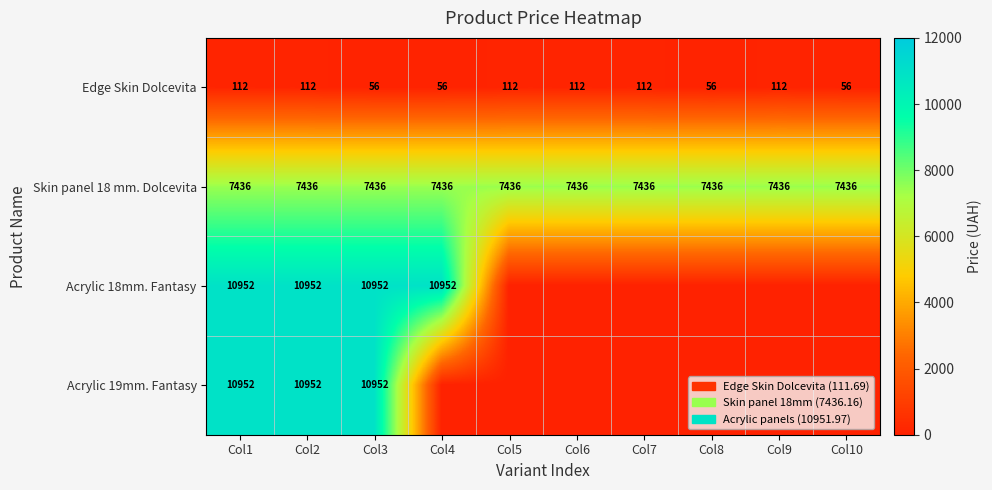

What is the total value across all series at Col4?

18444.0